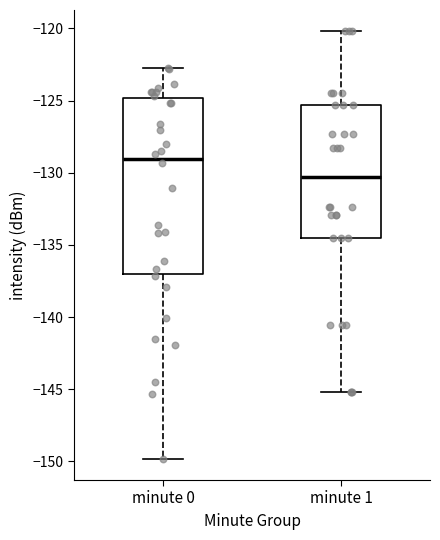

Which box's median line is the lowest?

minute 1